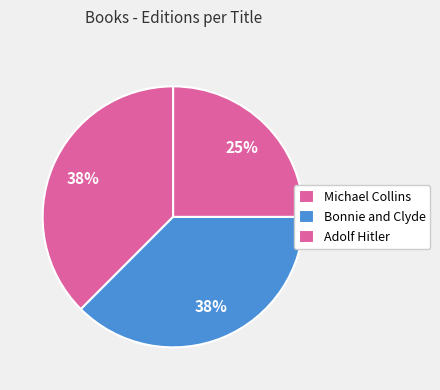

Which category has the biggest portion of the pie?

Michael Collins